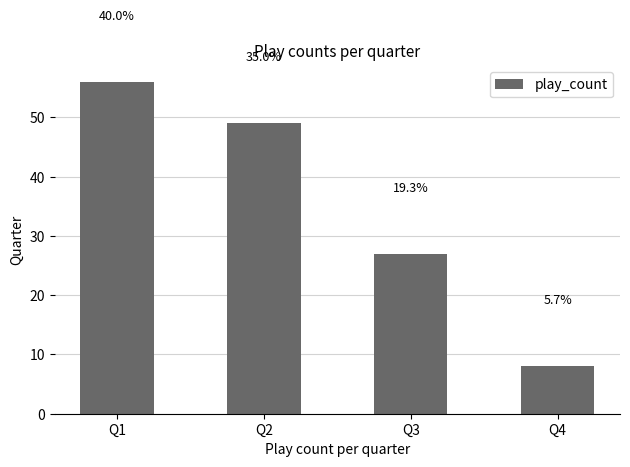

Reading left to right, what are all the values shown in this chart?

Q1=56	Q2=49	Q3=27	Q4=8